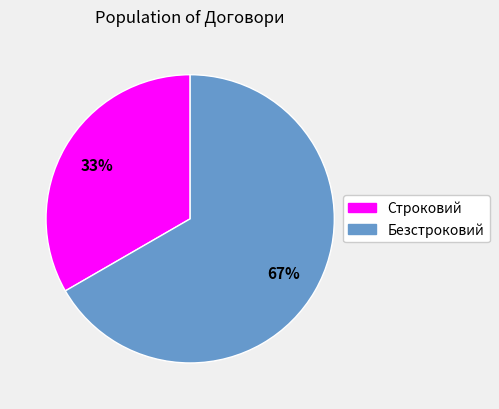

What percentage is the Строковий slice, to the nearest percent?

33%